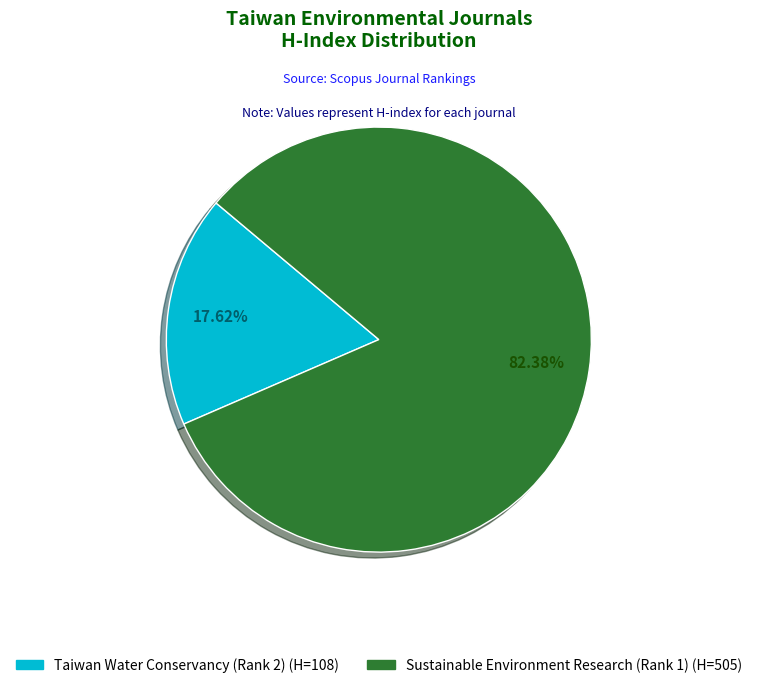

Between Sustainable Environment Research (Rank 1) and Taiwan Water Conservancy (Rank 2), which is larger?

Sustainable Environment Research (Rank 1)